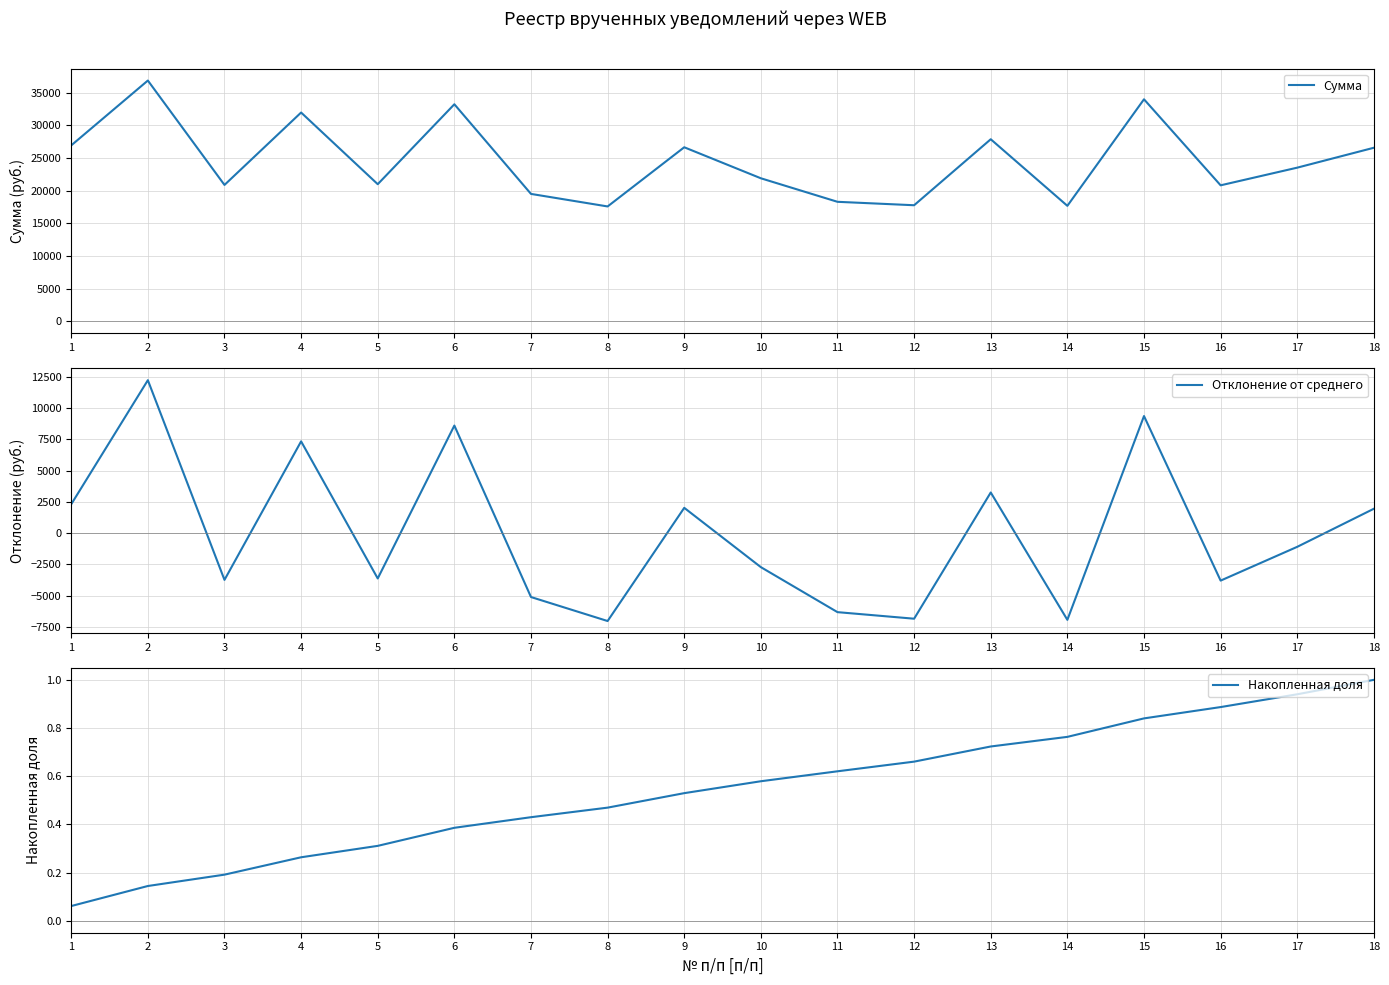

Is the value of Накопленная доля at 2 greater than the value of Сумма at 14?

No